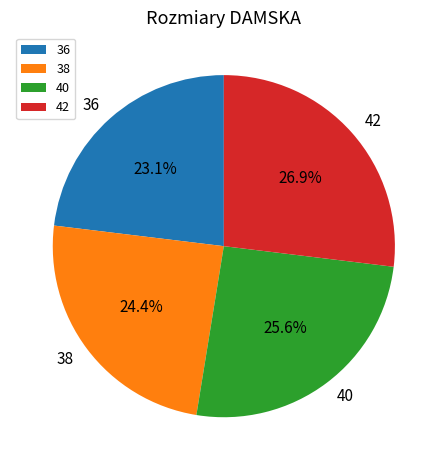

To the nearest percent, what is the average slice percentage?

25%